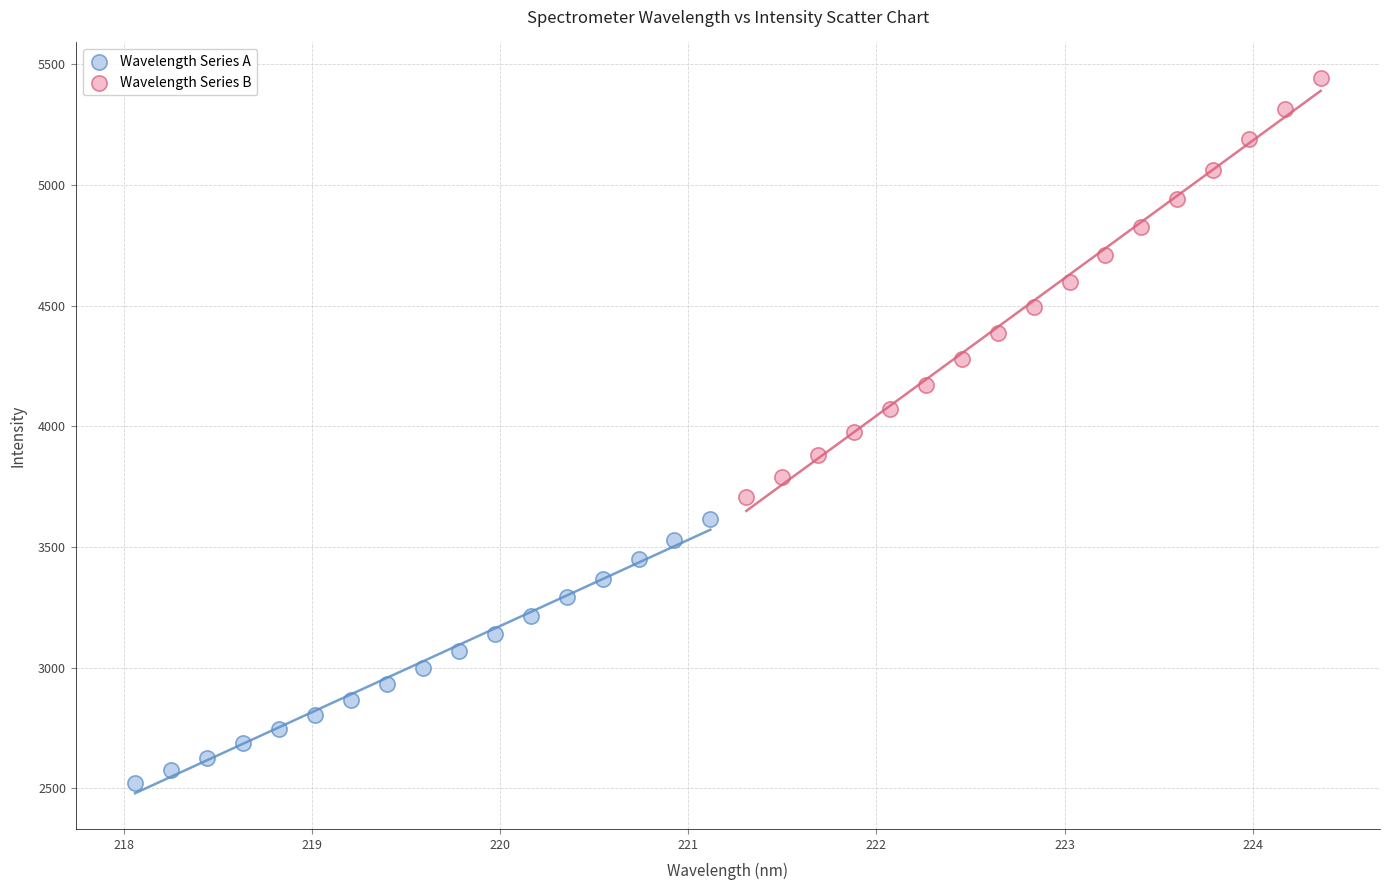

Which series contains the highest Y value?

Wavelength Series B